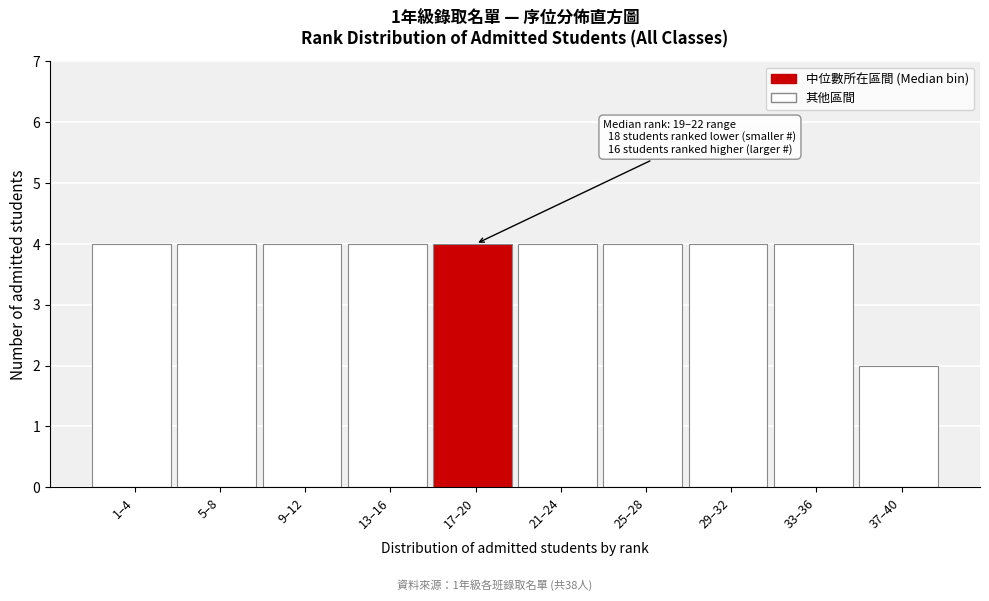

Reading right to left, list all the values displayed in this chart.

37–40=2	33–36=4	29–32=4	25–28=4	21–24=4	17–20=4	13–16=4	9–12=4	5–8=4	1–4=4